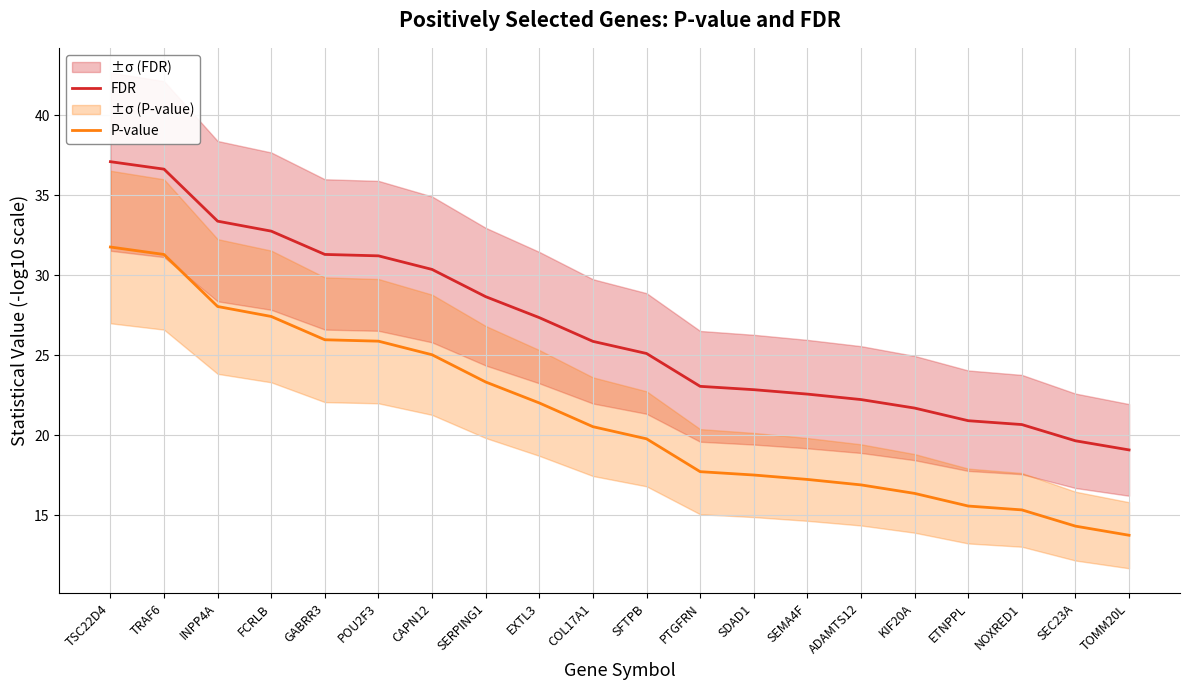

What is the sum of the P-value values at SEMA4F and INPP4A?

45.3